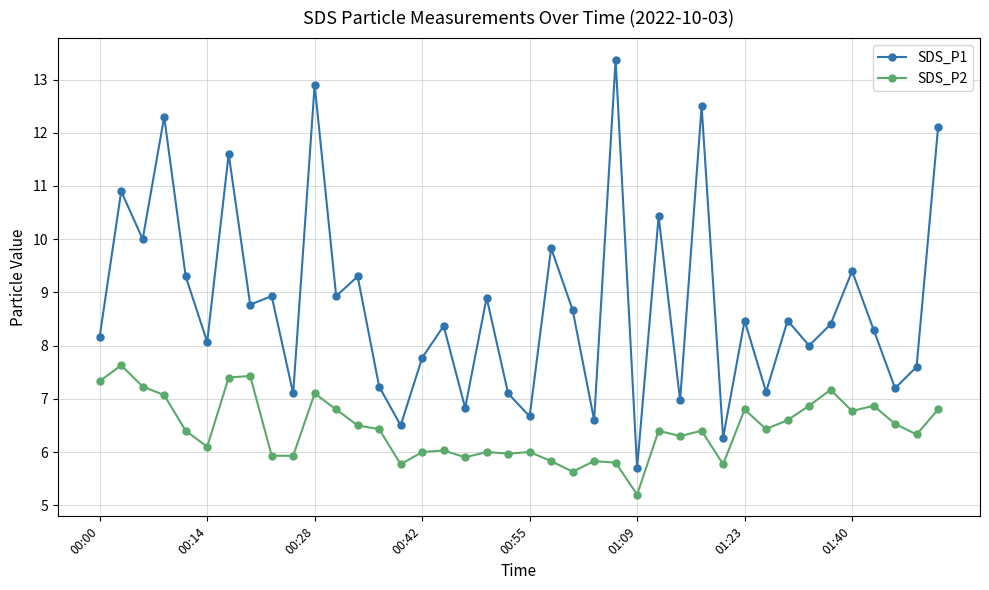

How many distinct data groups are displayed?

2